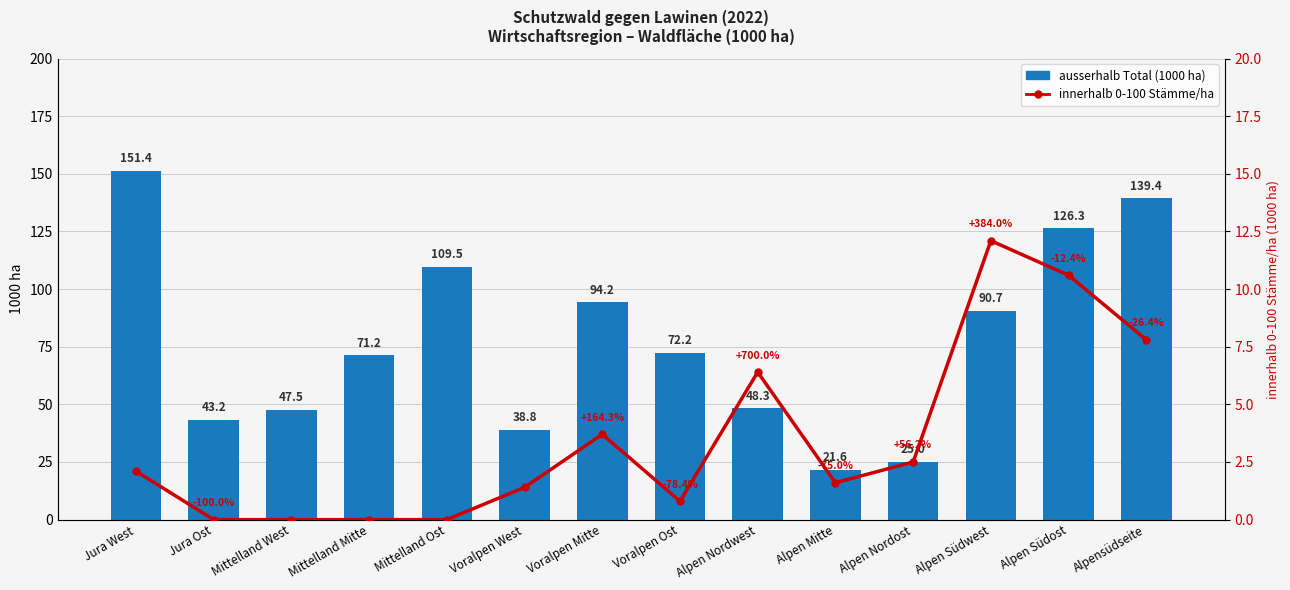

At which category is the sum across all series the highest?

Jura West